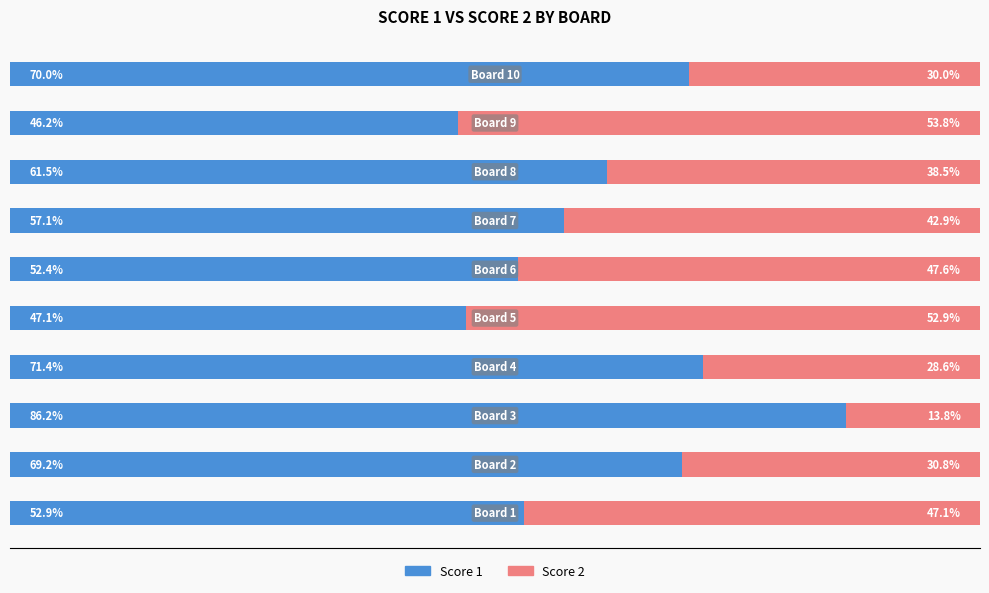

Rank the categories by Score 1 value from lowest to highest.

Board 9, Board 5, Board 6, Board 1, Board 7, Board 8, Board 2, Board 10, Board 4, Board 3